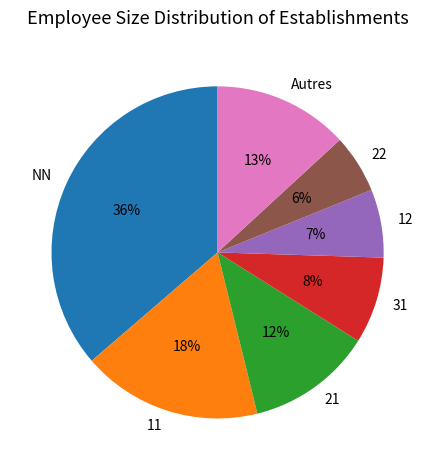

Count the number of slices in the pie.

7